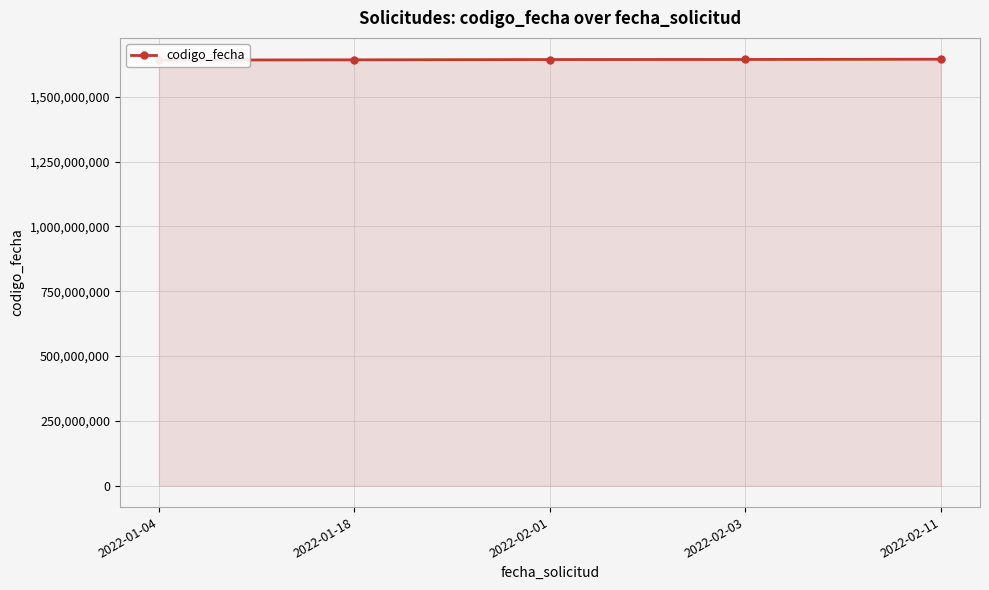

True or false: there are more than 2 points higher than both neighbors.

False